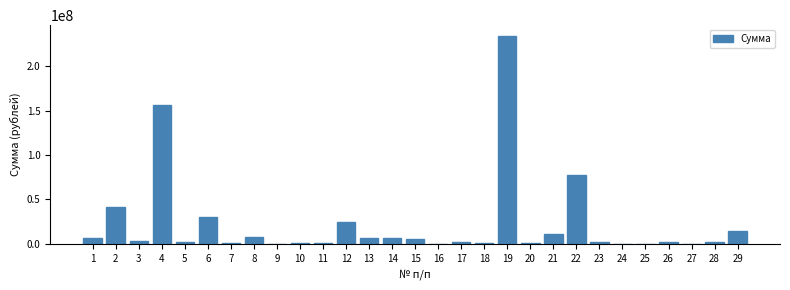

What is the greatest value displayed?

234603409.0